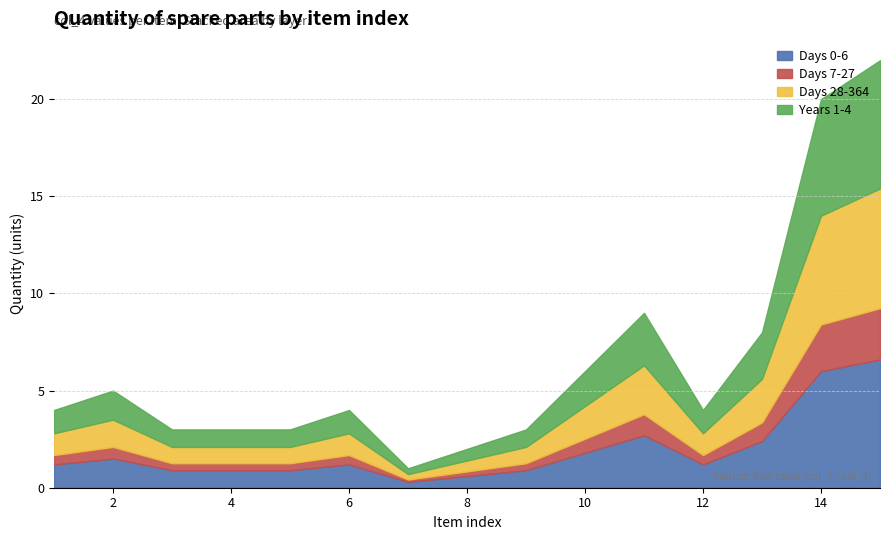

At how many categories does at least one series exceed 15?

2